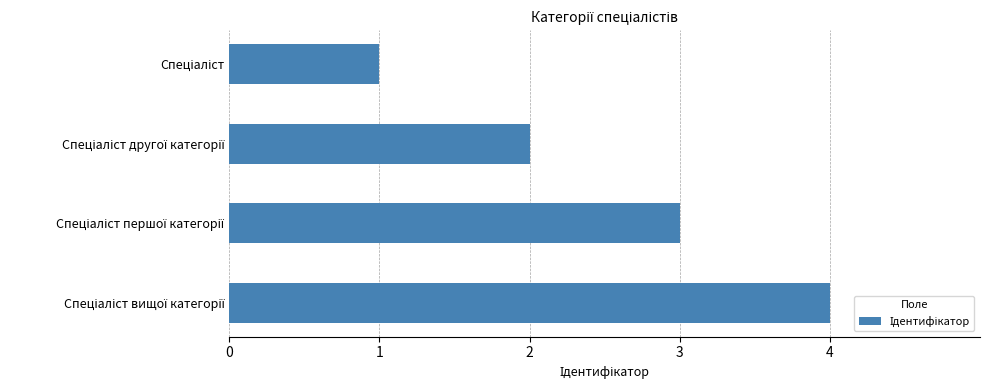

What is the maximum value shown in the chart?

4